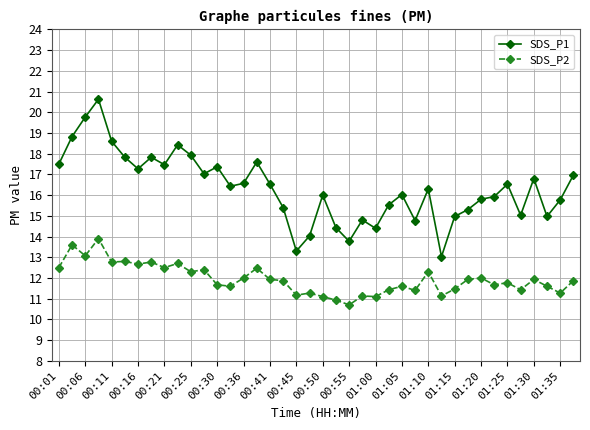

True or false: SDS_P2 and SDS_P1 cross at least once.

False